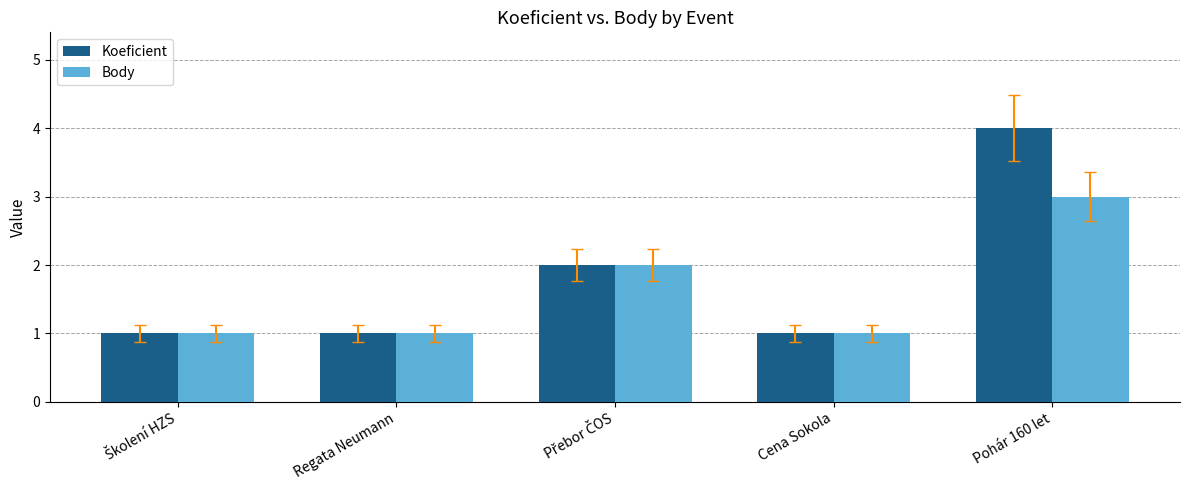

Rank the series by their maximum value, from lowest to highest.

Body, Koeficient